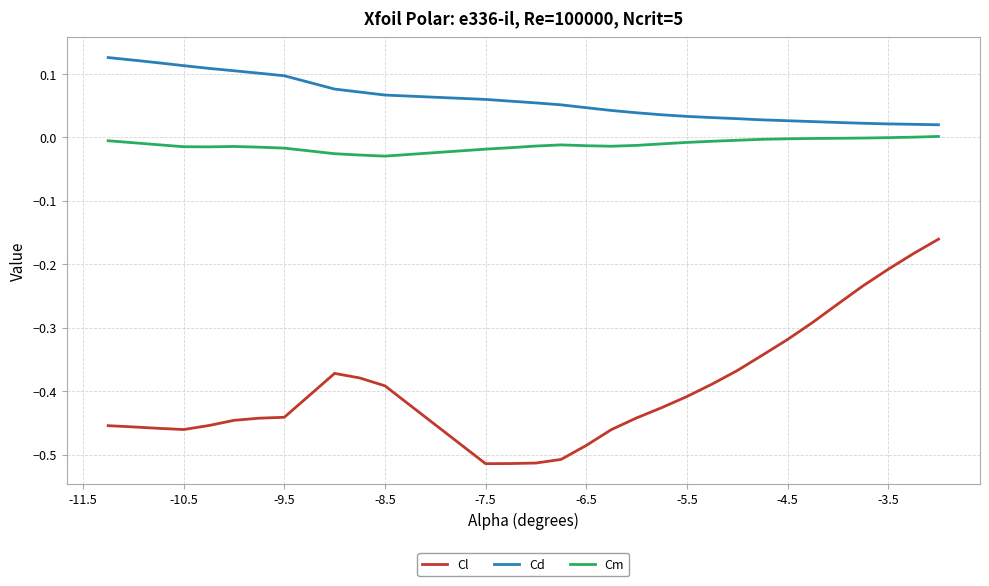

List the series in order of their peak value, highest first.

Cd, Cm, Cl